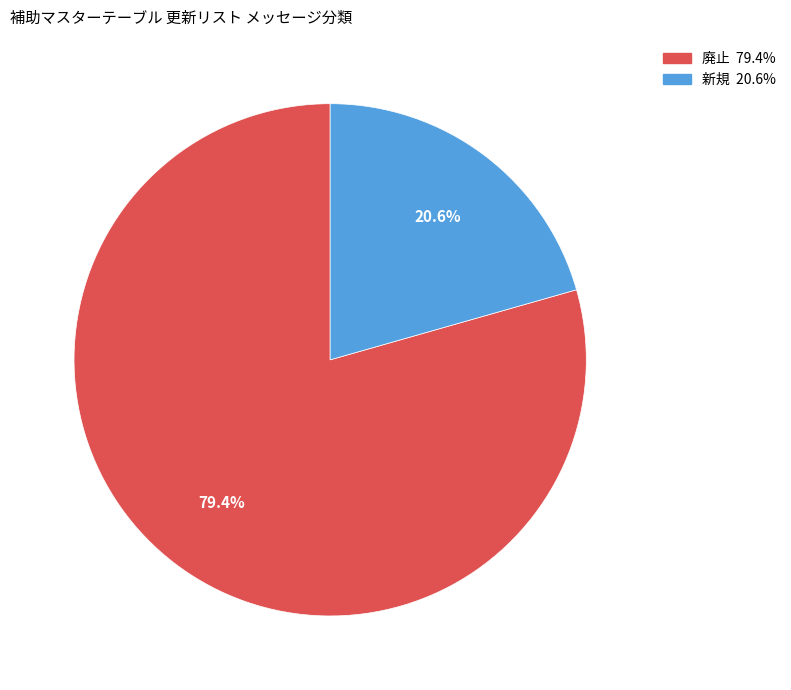

What percentage is the 新規 slice, to the nearest percent?

21%